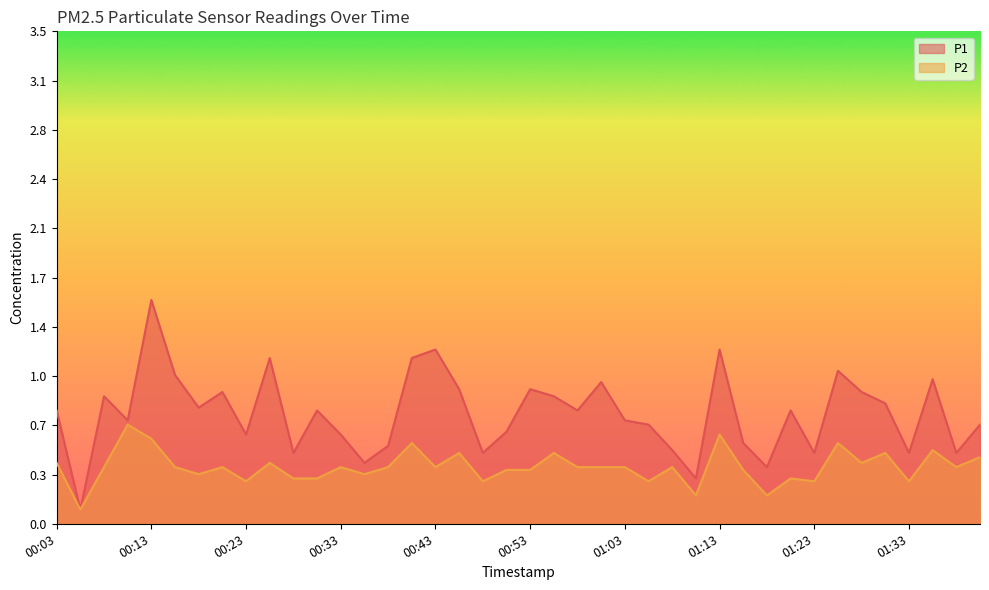

How many categories are shown in the chart?

40